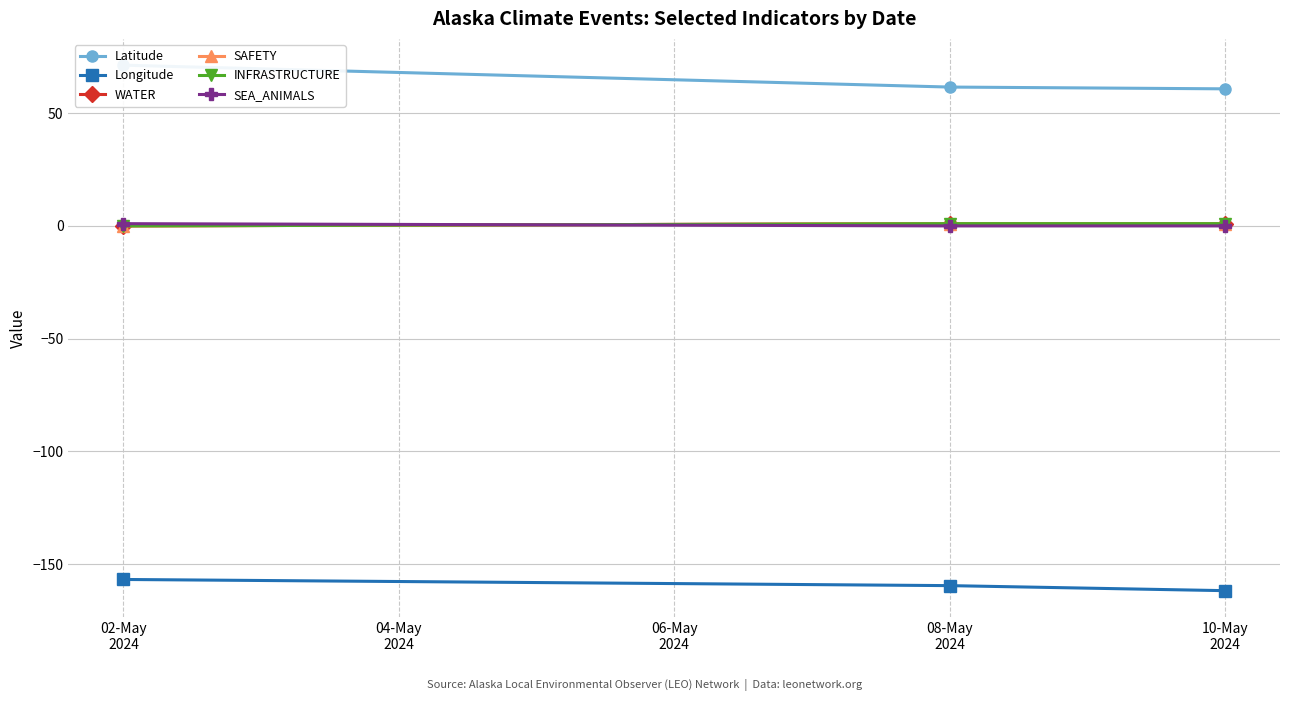

At how many categories does at least one series exceed -51?

3